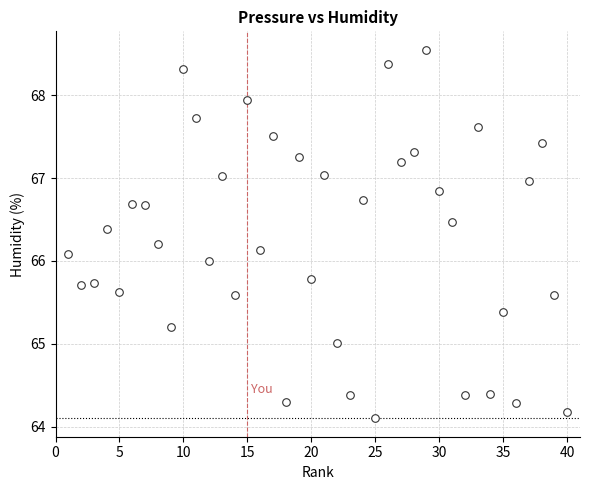

What is the range of X values (max minus min)?

39.0